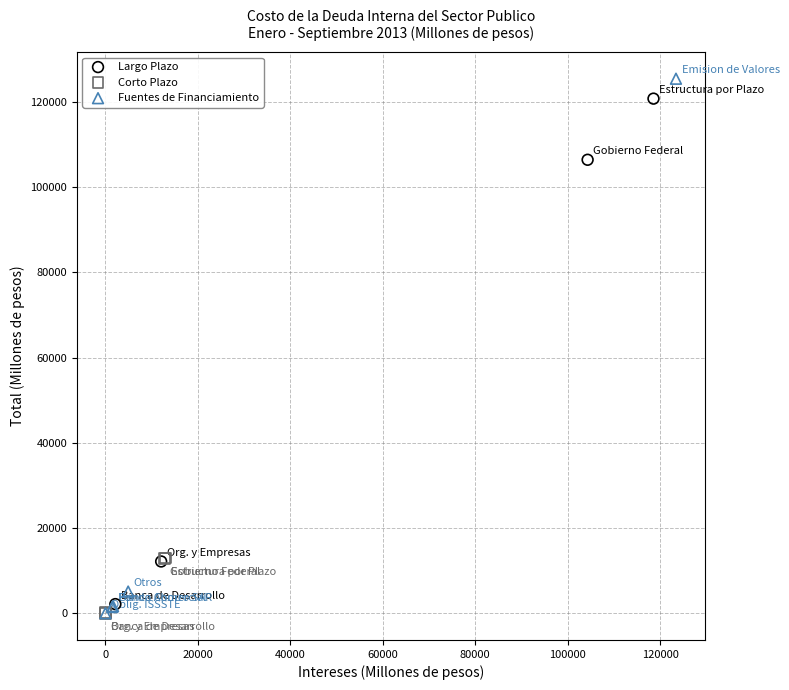

Which series has the widest spread of Y values?

Fuentes de Financiamiento